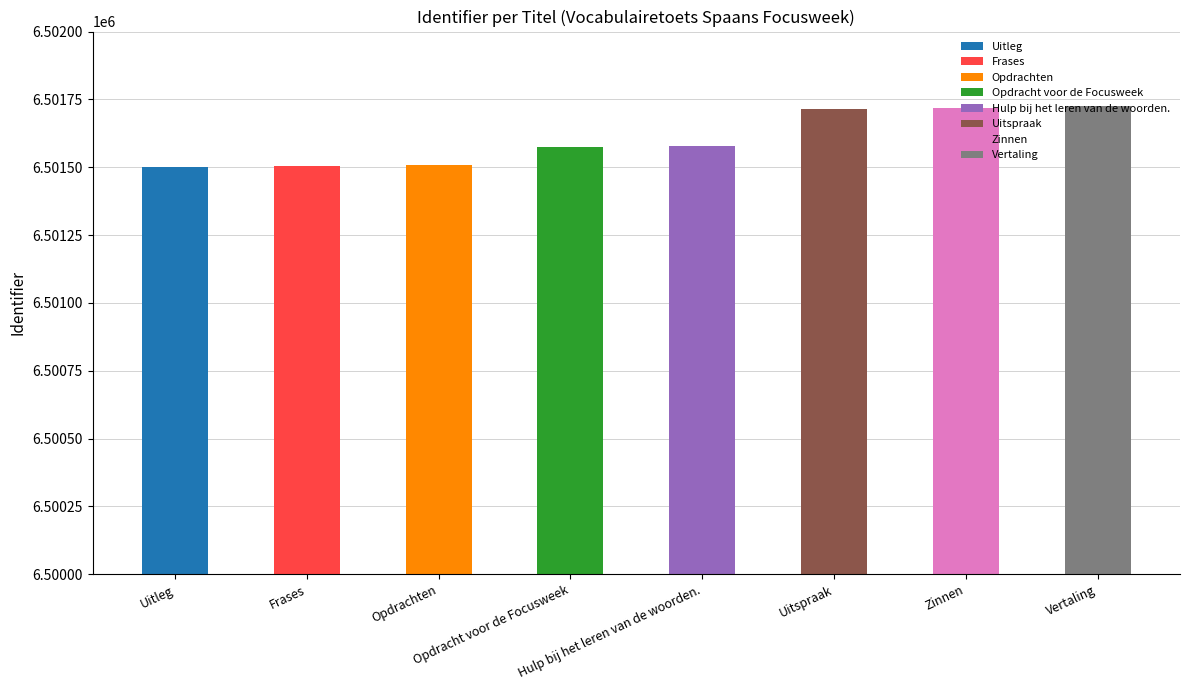

What is the maximum value shown in the chart?

6501724